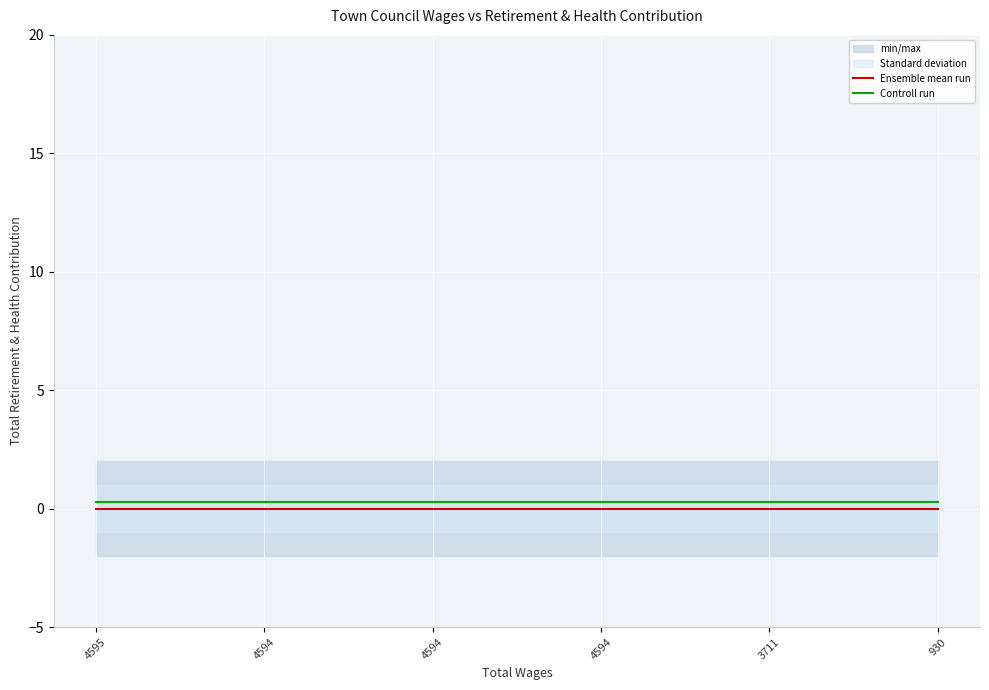

At 4594, list the series in order from smallest to largest.

Ensemble mean run, Controll run